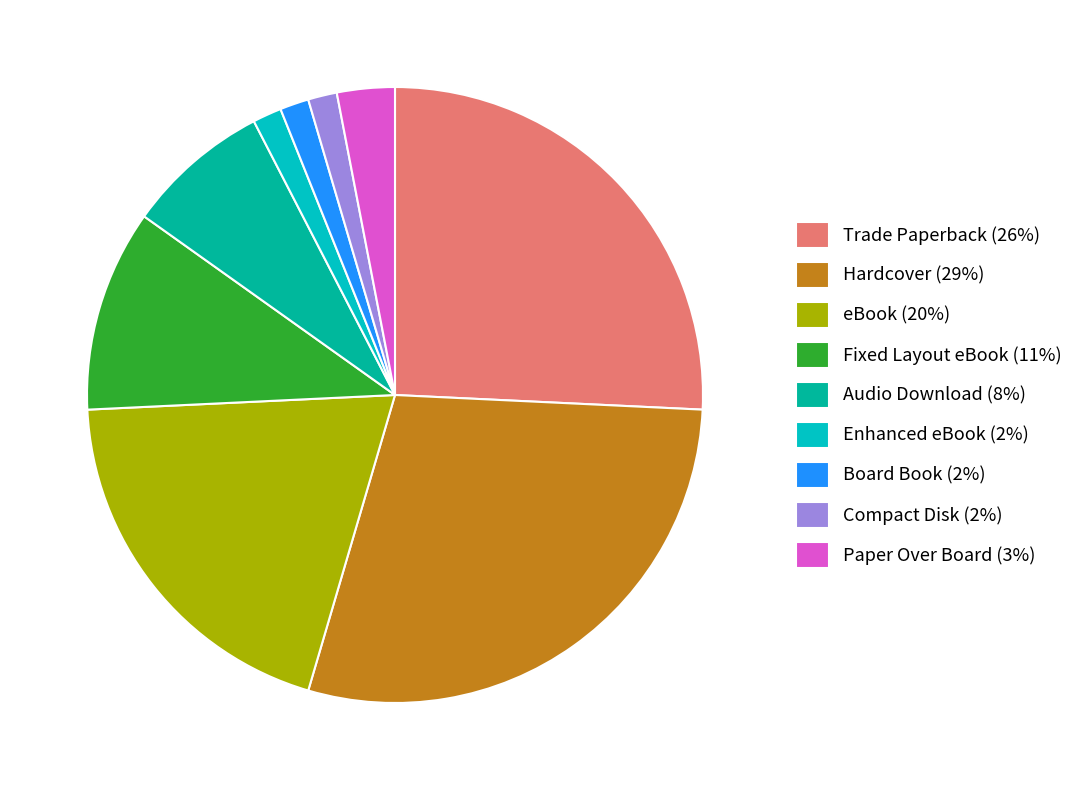

Is Audio Download the majority of the pie?

No